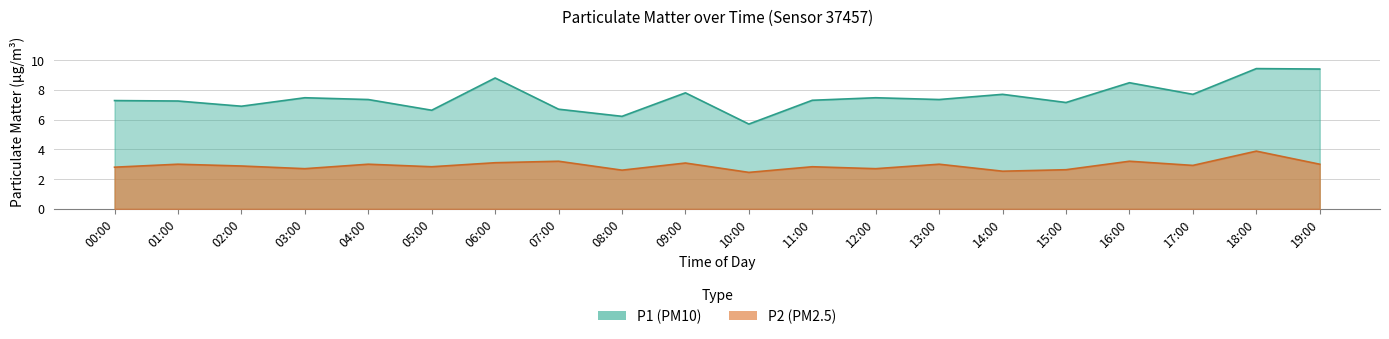

How many categories are shown in the chart?

20